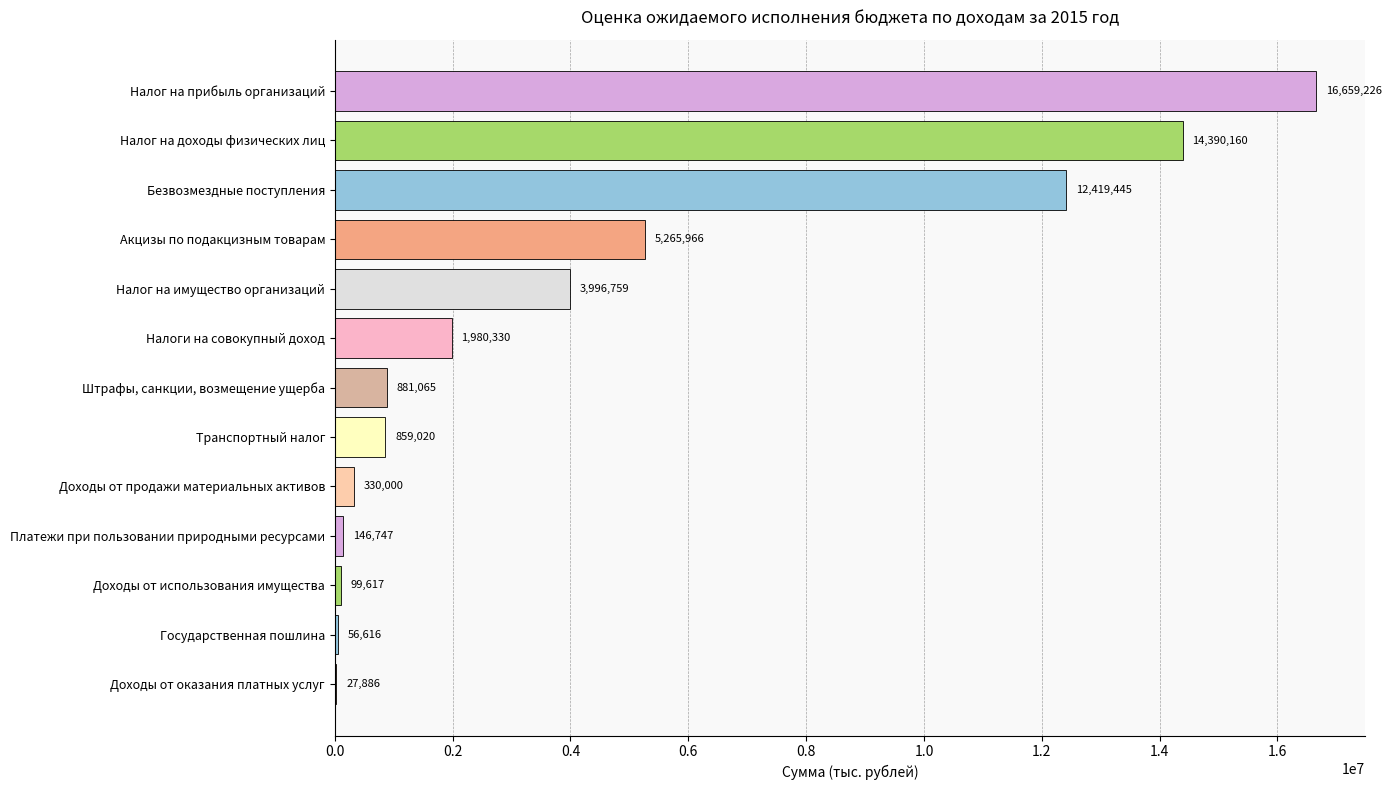

Which has a higher value, Транспортный налог or Безвозмездные поступления?

Безвозмездные поступления